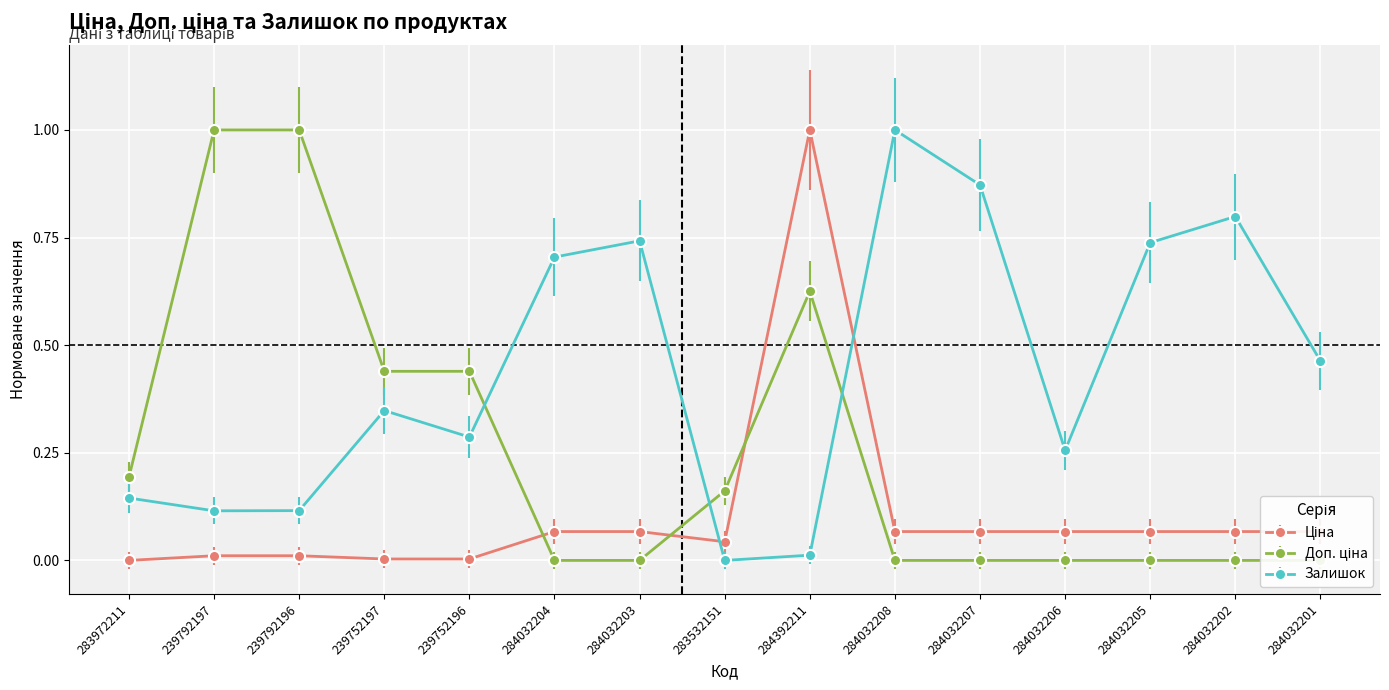

In Ціна, how many points are higher than both neighbors (excluding endpoints)?

1